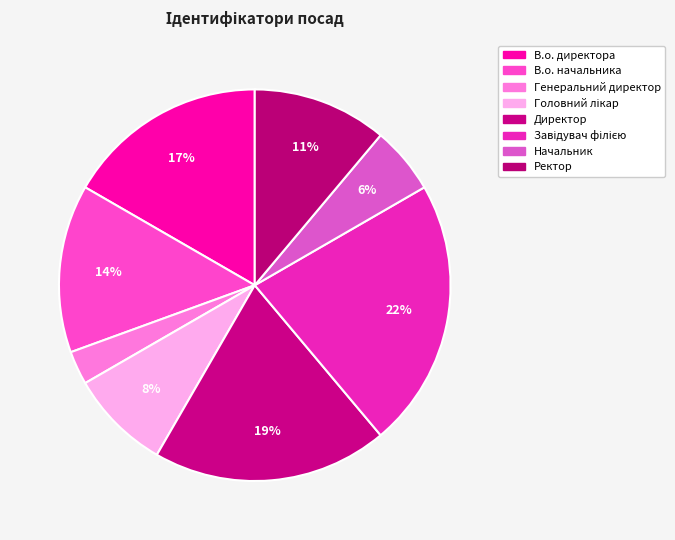

To the nearest percent, what portion does Генеральний директор represent?

3%